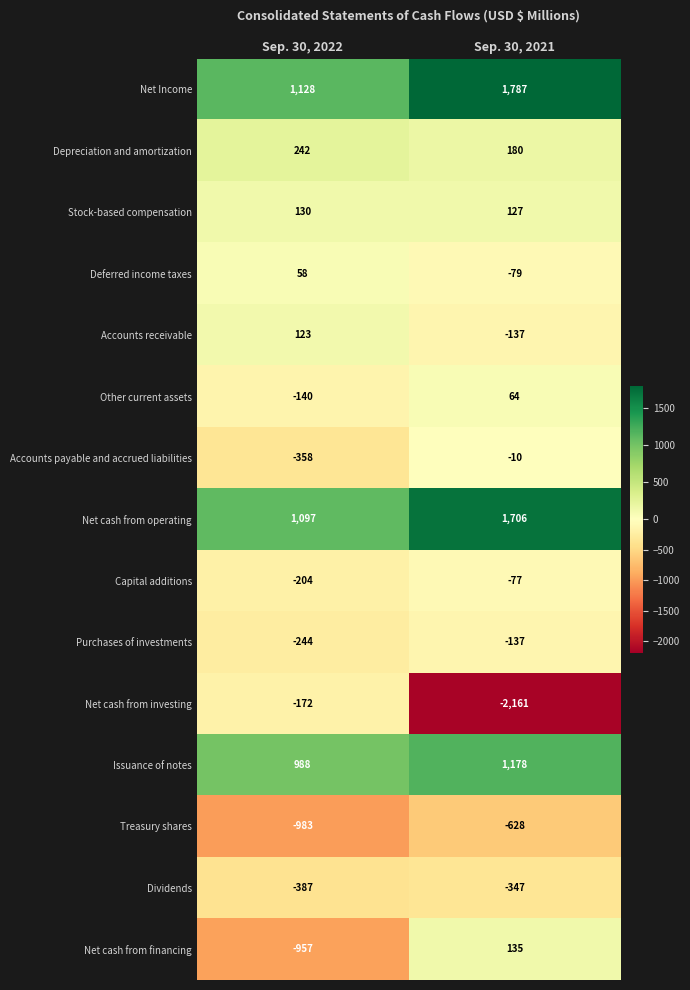

Read the Accounts receivable value at Sep. 30, 2022.

123